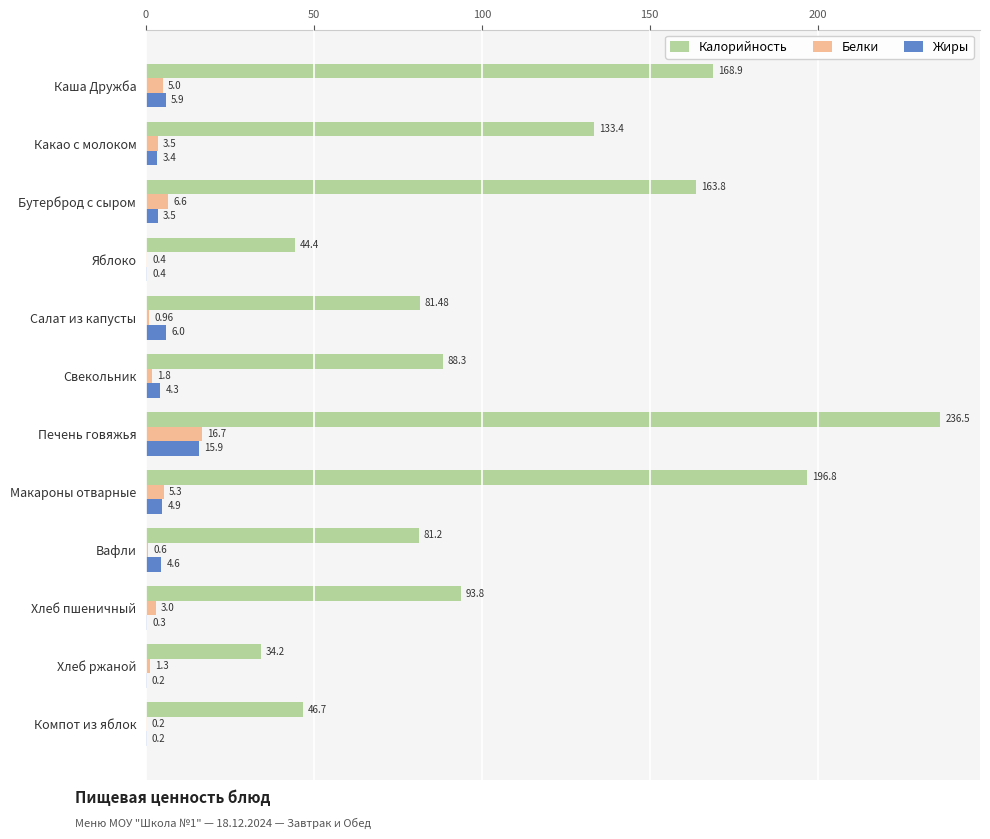

Which category has the highest value across all series?

Печень говяжья